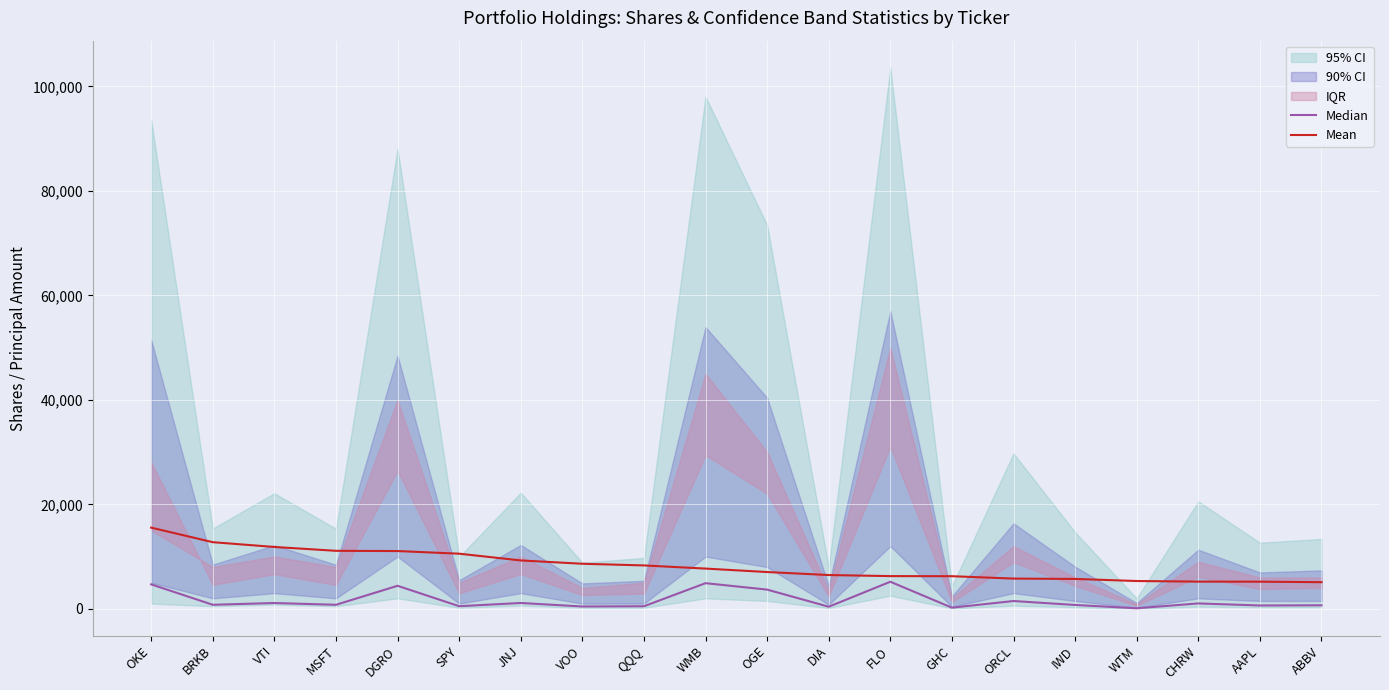

What is the label of the 10th point from the left?

WMB